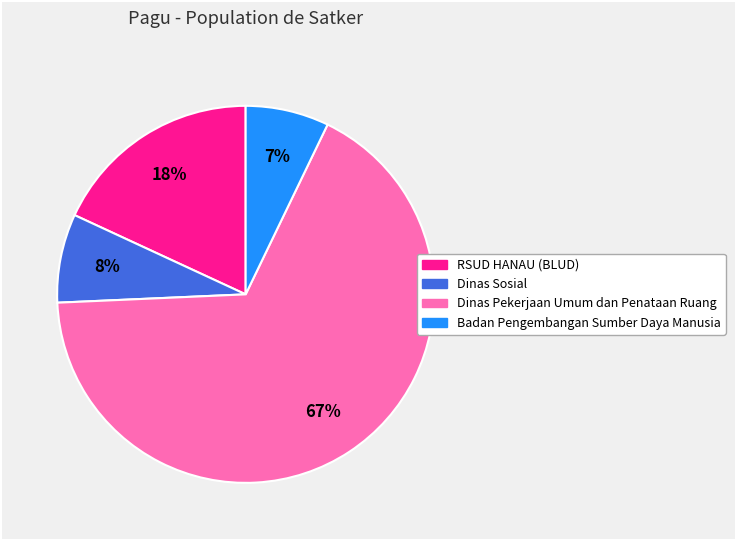

Does any single category account for the majority?

Yes